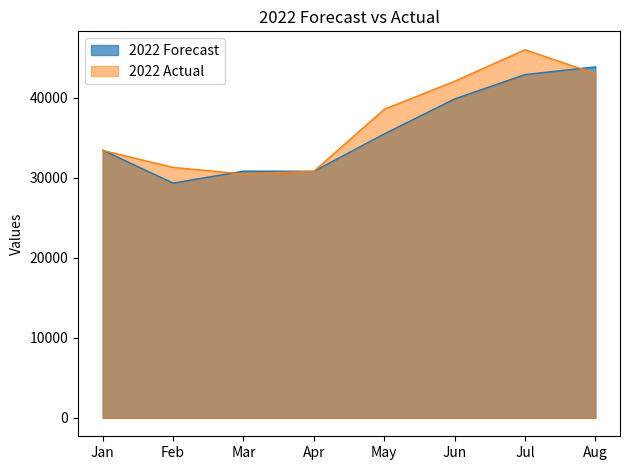

What is the value of the 2022 Actual point at the 2nd from the left?

31279